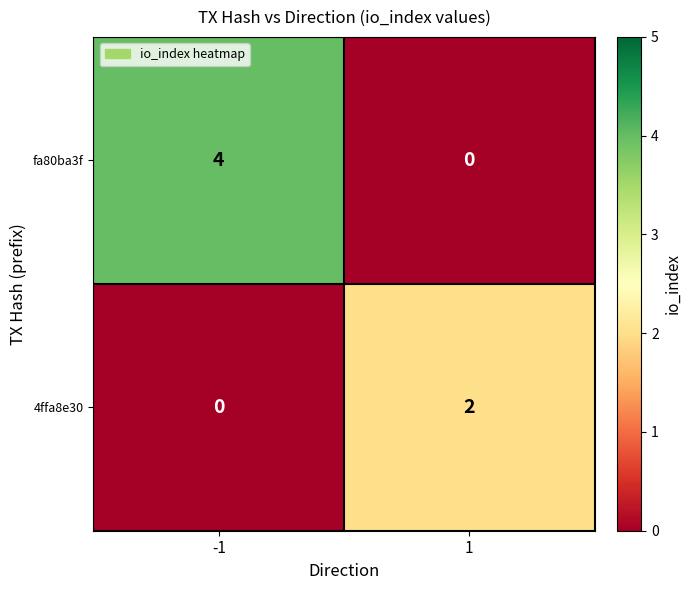

Rank the series by their average value, from highest to lowest.

fa80ba3f, 4ffa8e30